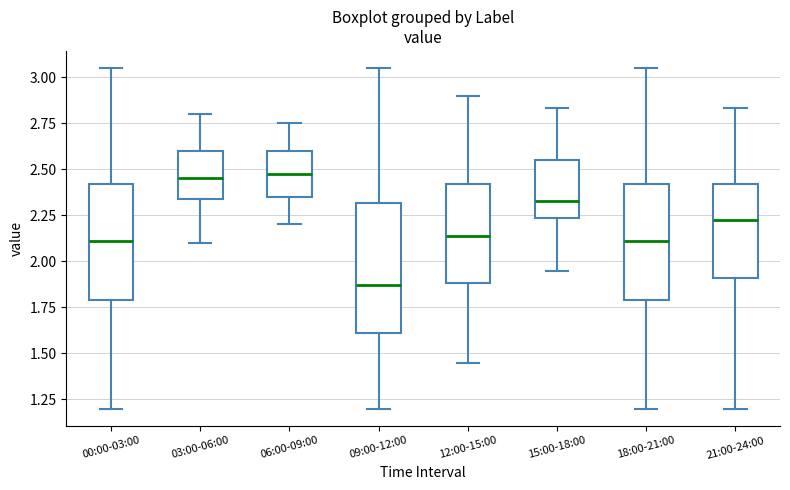

Which box's median line is the lowest?

09:00-12:00